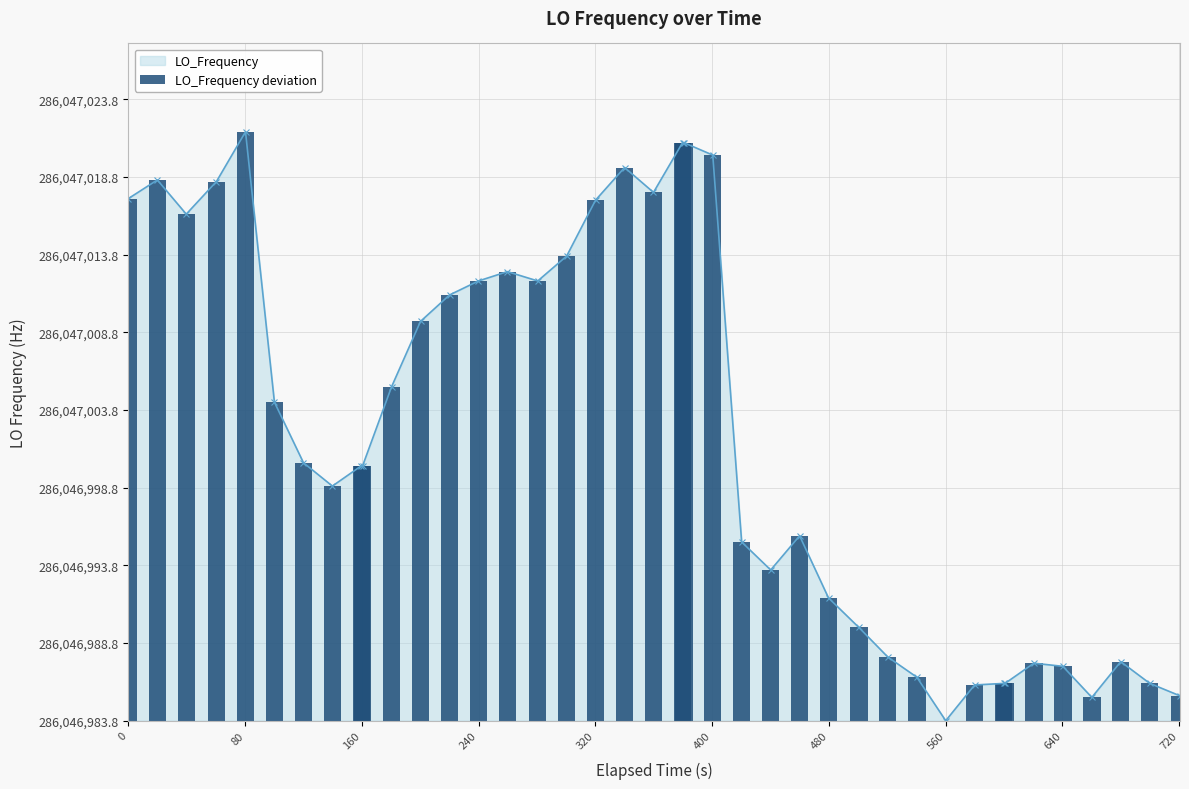

What is the difference between the second highest and minimum values?

37.2